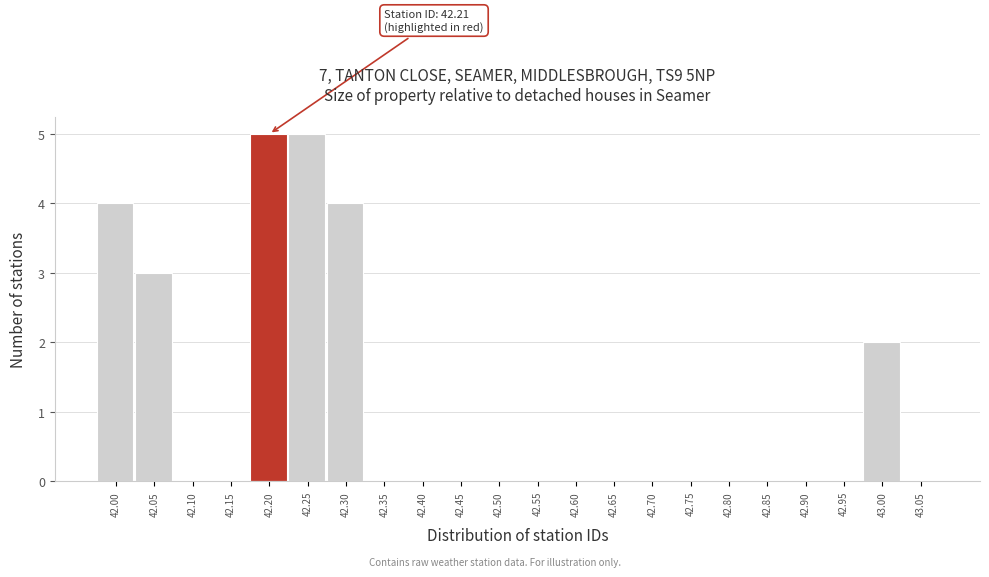

Reading left to right, extract all data points from this chart.

42.00=4	42.05=3	42.10=0	42.15=0	42.20=5	42.25=5	42.30=4	42.35=0	42.40=0	42.45=0	42.50=0	42.55=0	42.60=0	42.65=0	42.70=0	42.75=0	42.80=0	42.85=0	42.90=0	42.95=0	43.00=2	43.05=0